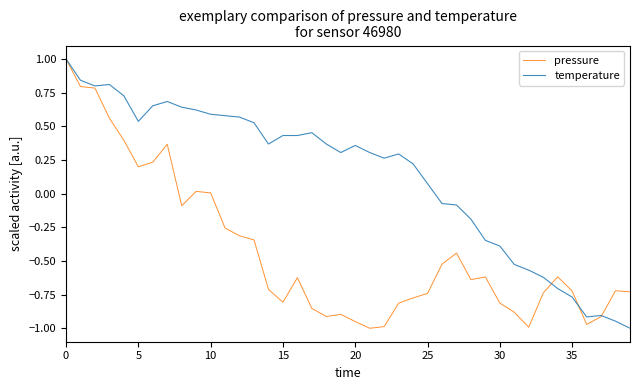

How many values in temperature are above zero?

26